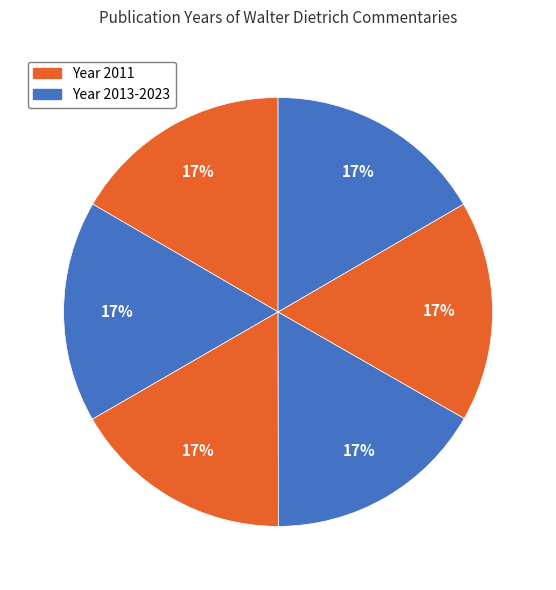

Count the number of slices in the pie.

6